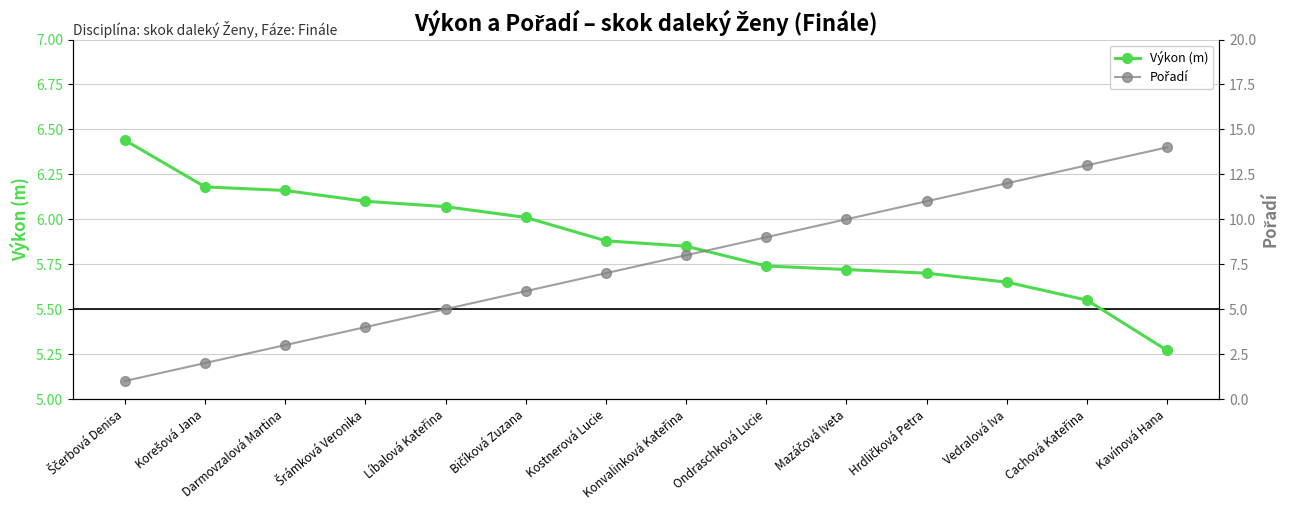

What is the sum of all Pořadí values?

105.0